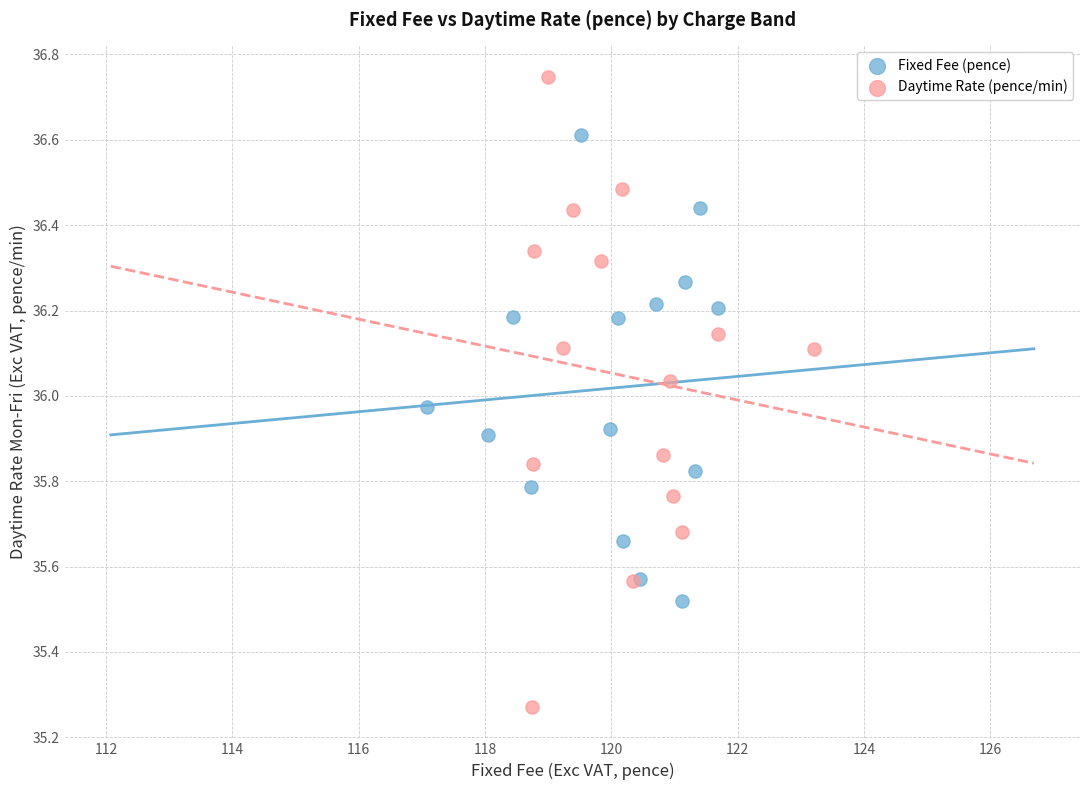

Which series reaches the maximum Y coordinate?

Daytime Rate (pence/min)